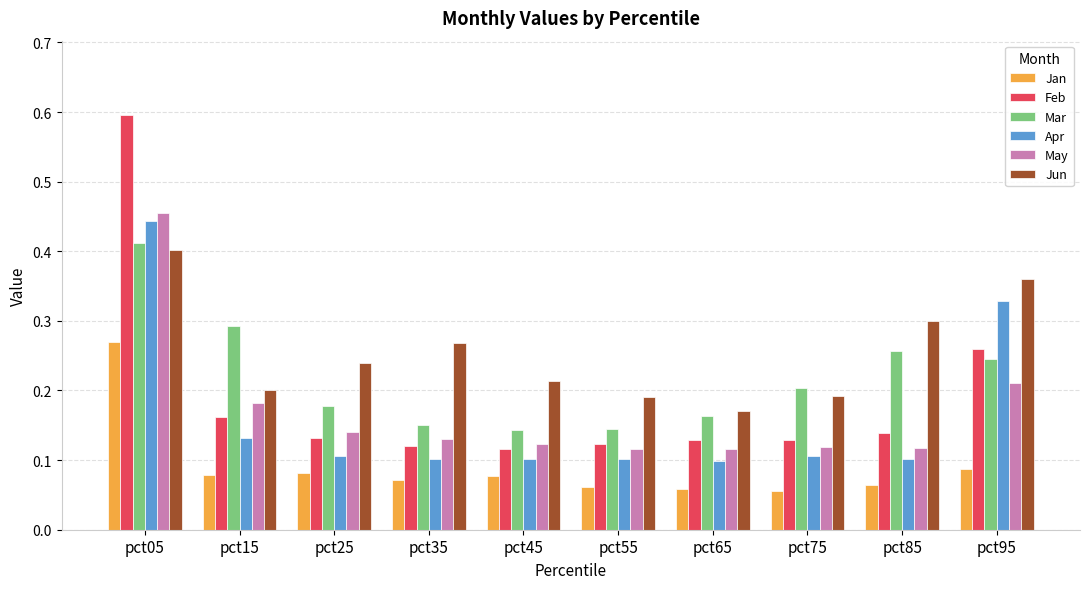

Are the bars horizontal?

No